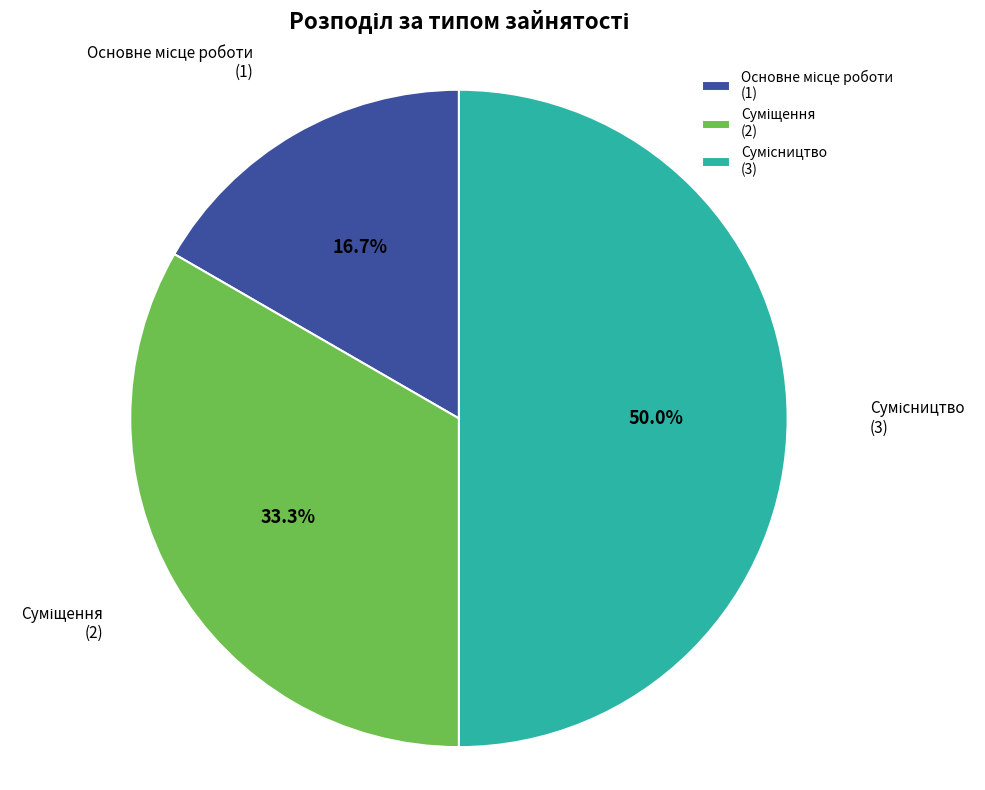

To the nearest percent, what percentage of the pie is Суміщення?

33%